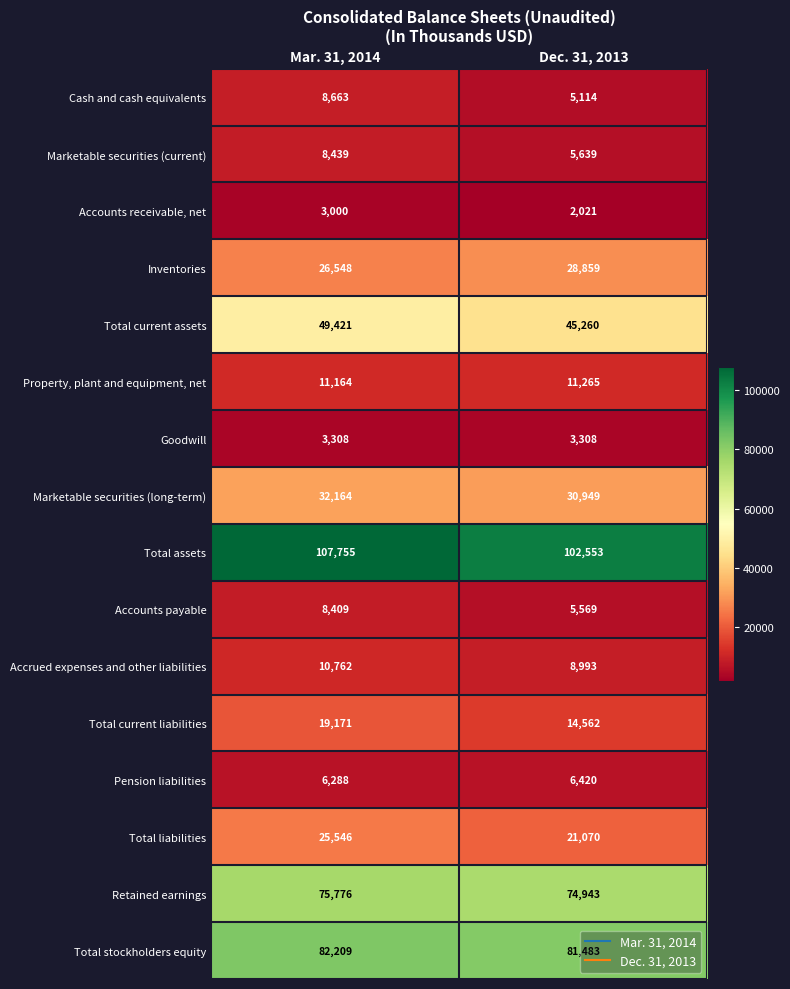

Which series changed the most between Mar. 31, 2014 and Dec. 31, 2013?

Total assets